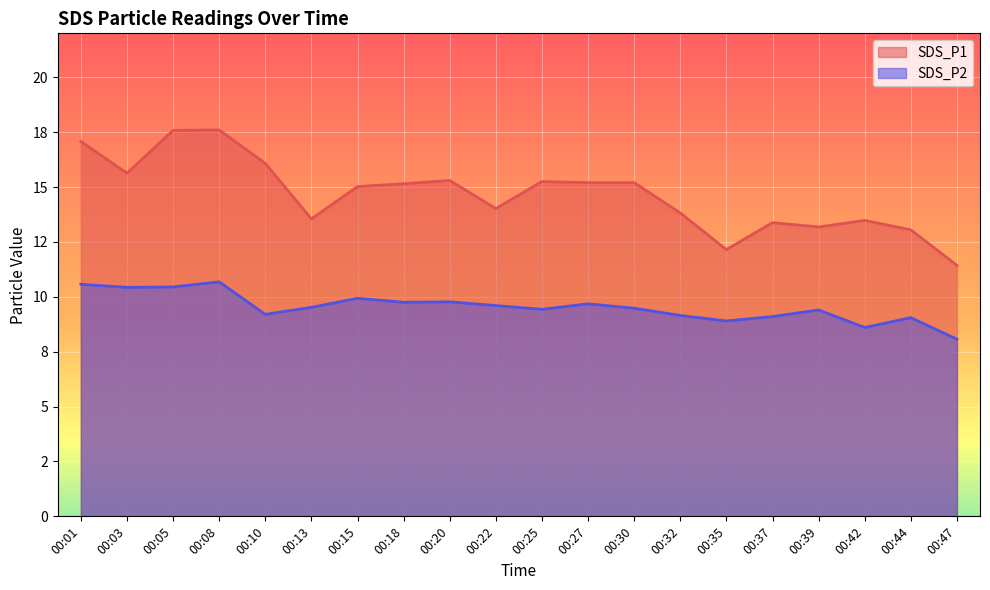

What is the minimum value shown in the chart?

8.1